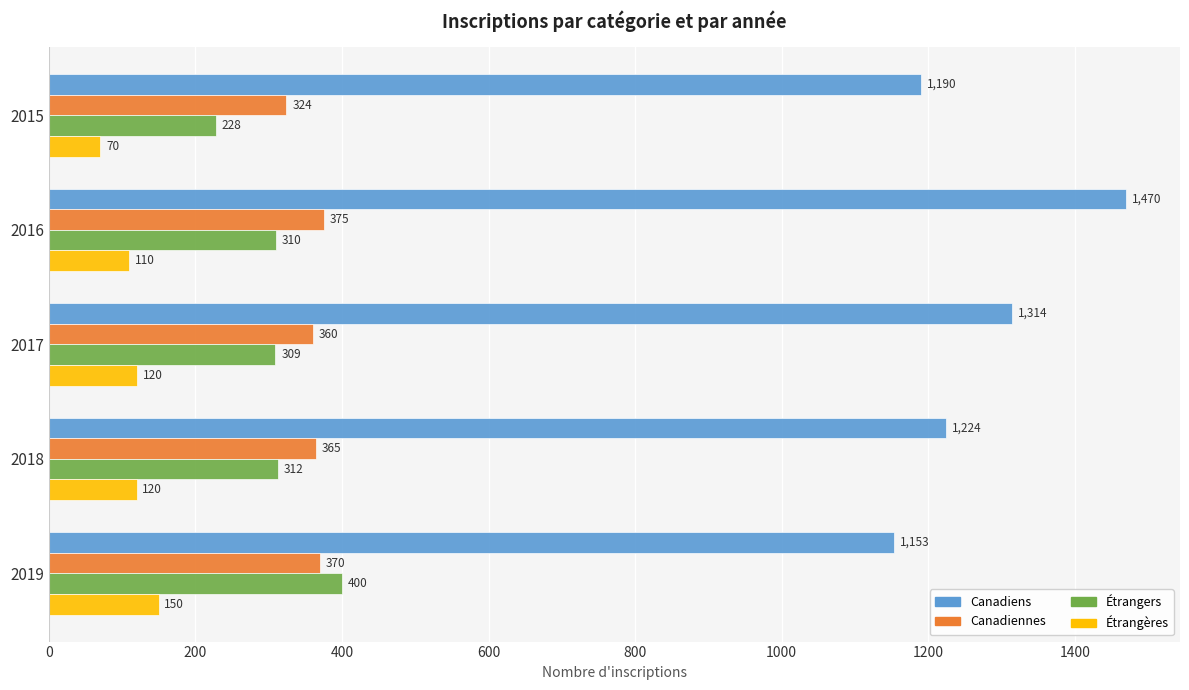

The Canadiennes series shows 360.0 at 2017. True or false?

True